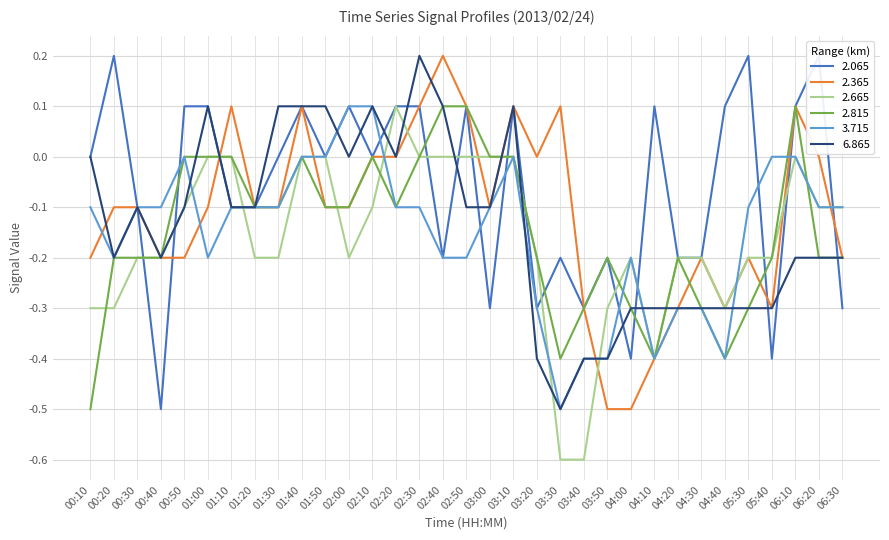

In 6.865, how many points are higher than both neighbors (excluding endpoints)?

5